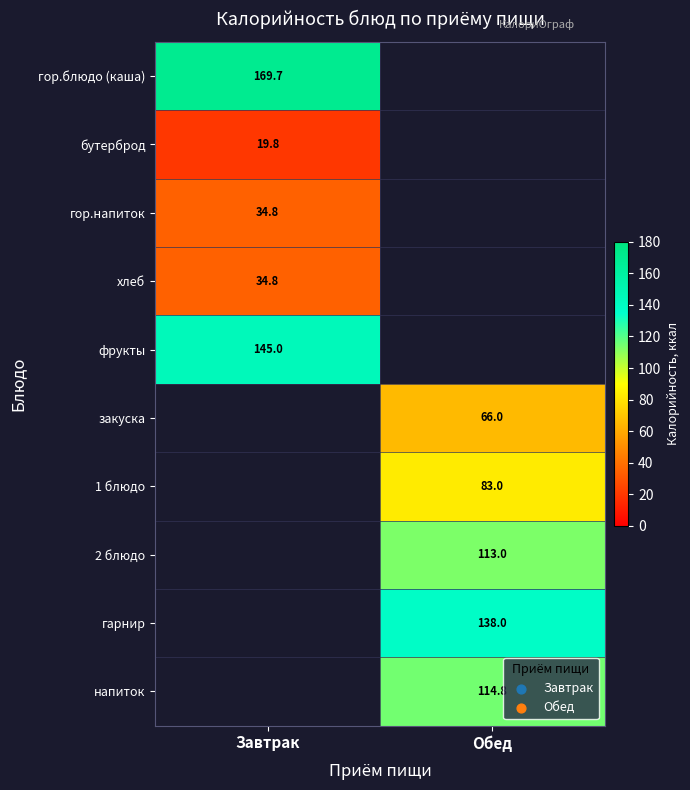

How many data points does each series have?

2